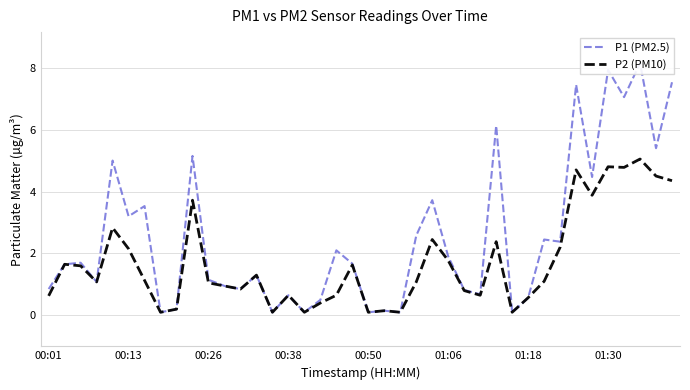

True or false: P1 (PM2.5) and P2 (PM10) cross at least once.

False